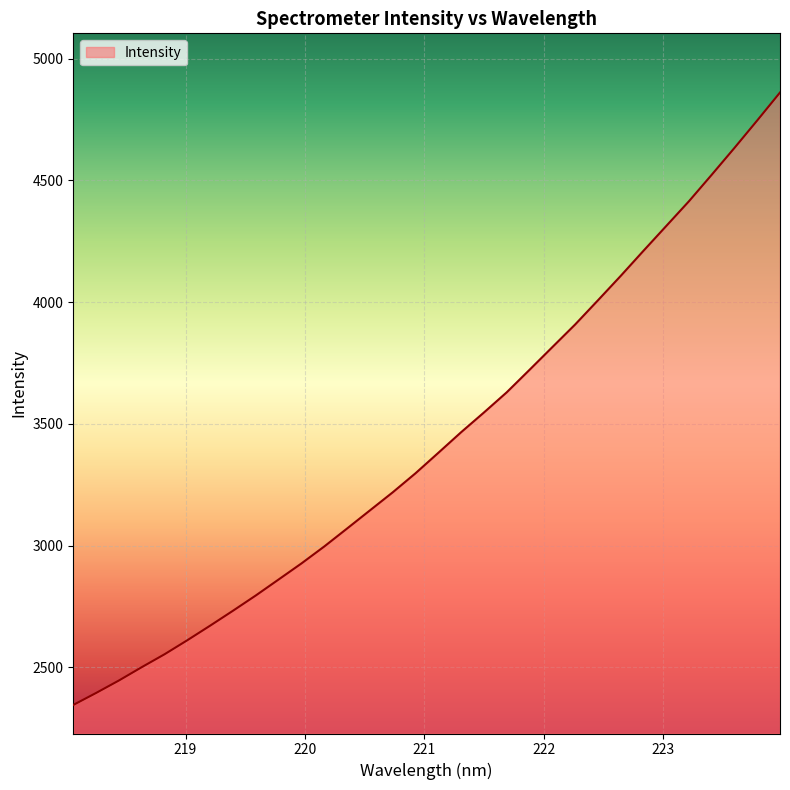

What is the maximum value shown in the chart?

4861.2